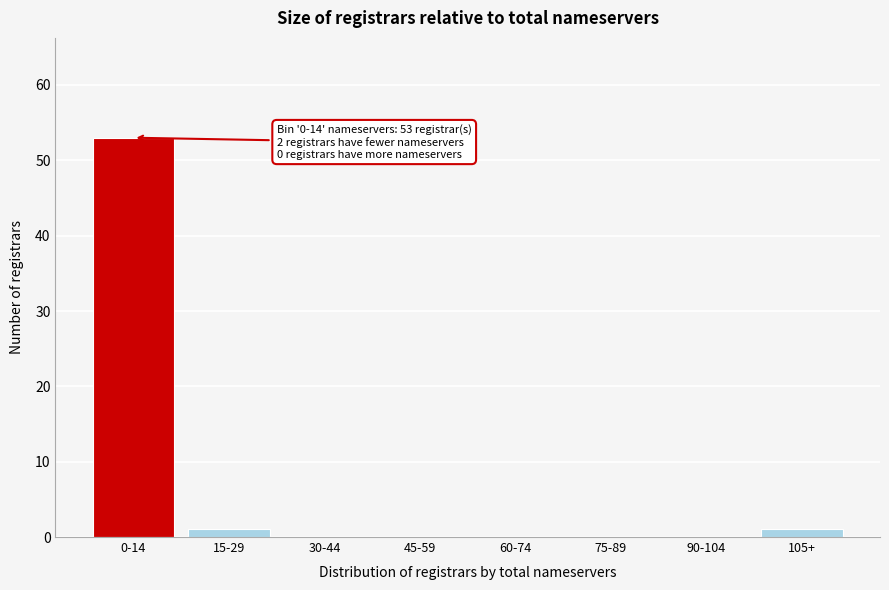

Reading right to left, what are all the values shown in this chart?

105+=1	90-104=0	75-89=0	60-74=0	45-59=0	30-44=0	15-29=1	0-14=53